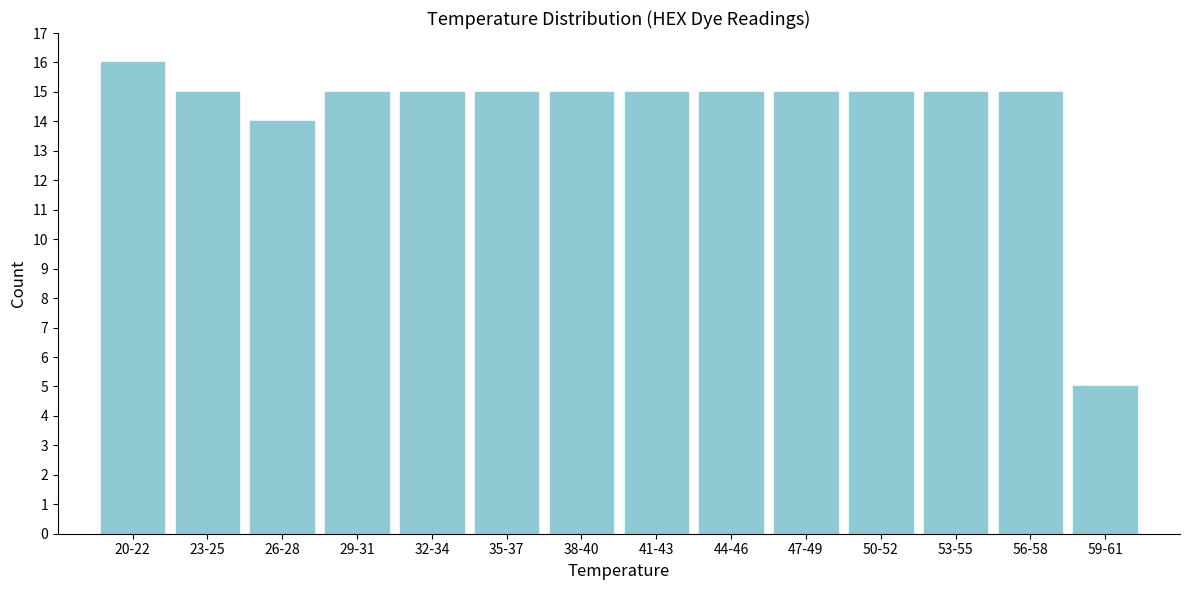

Reading left to right, list all the values displayed in this chart.

16	15	14	15	15	15	15	15	15	15	15	15	15	5